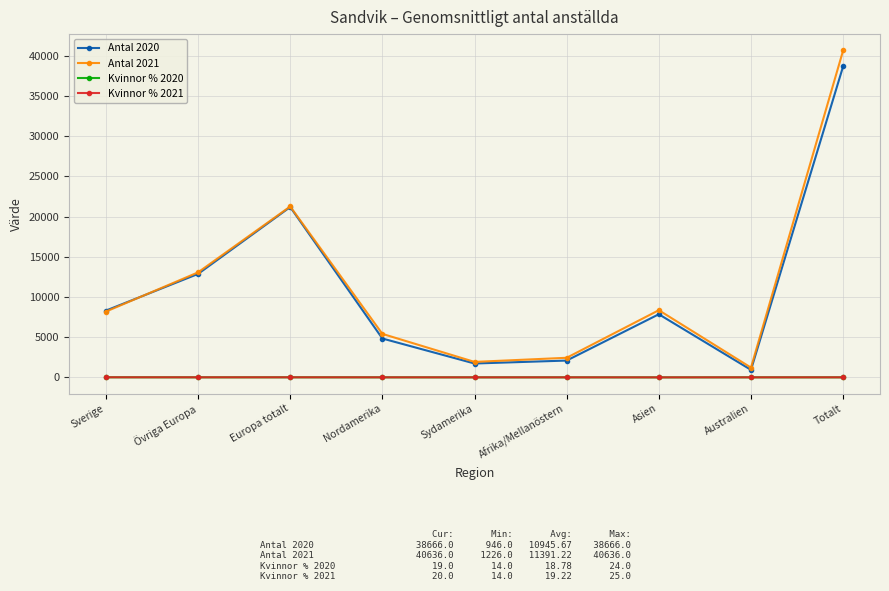

What is the label of the 8th point from the right?

Övriga Europa